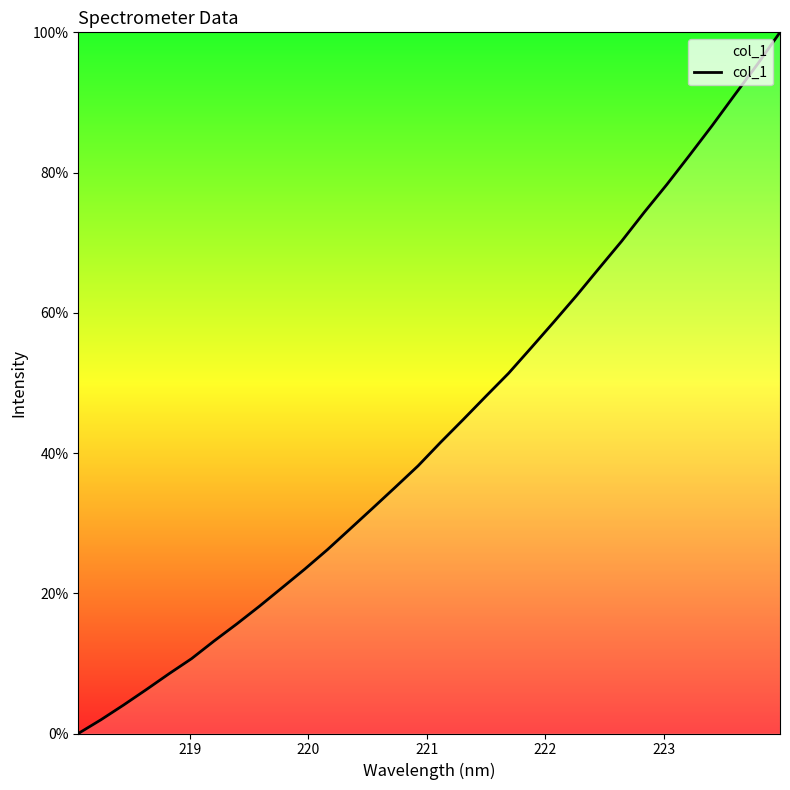

What is the maximum value shown in the chart?

100.0